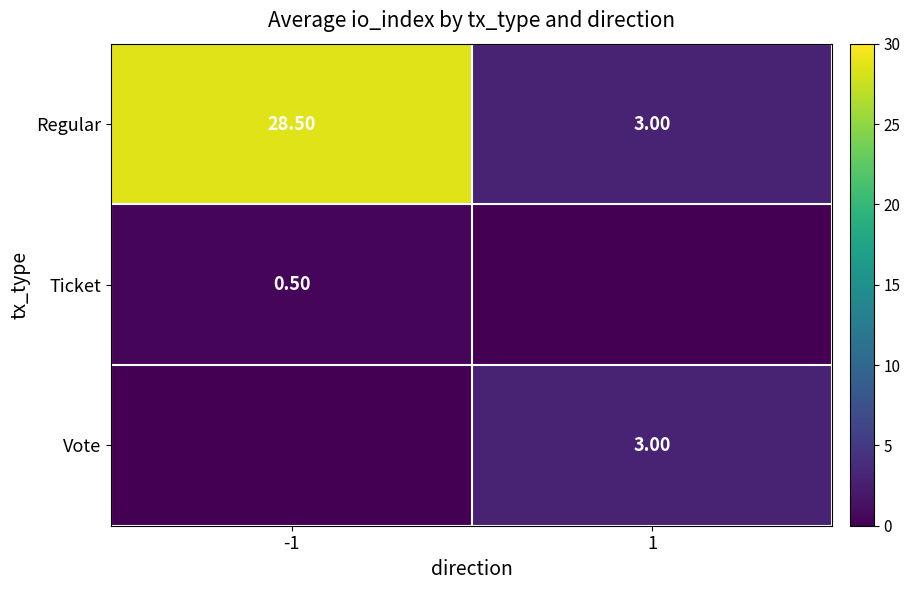

What is the approximate value of Regular at 1?

3.0